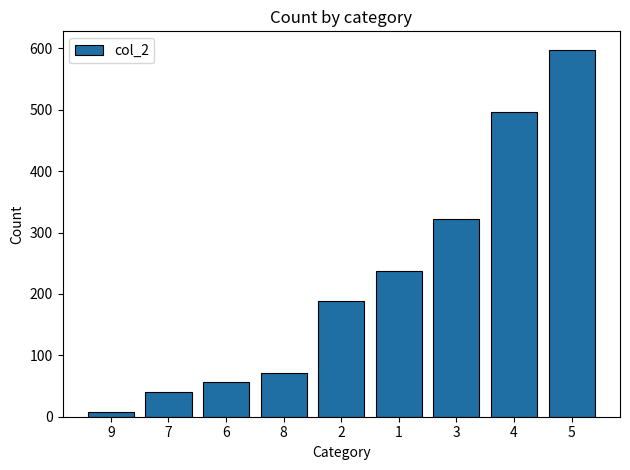

What is the difference between the values at 4 and 5?

101